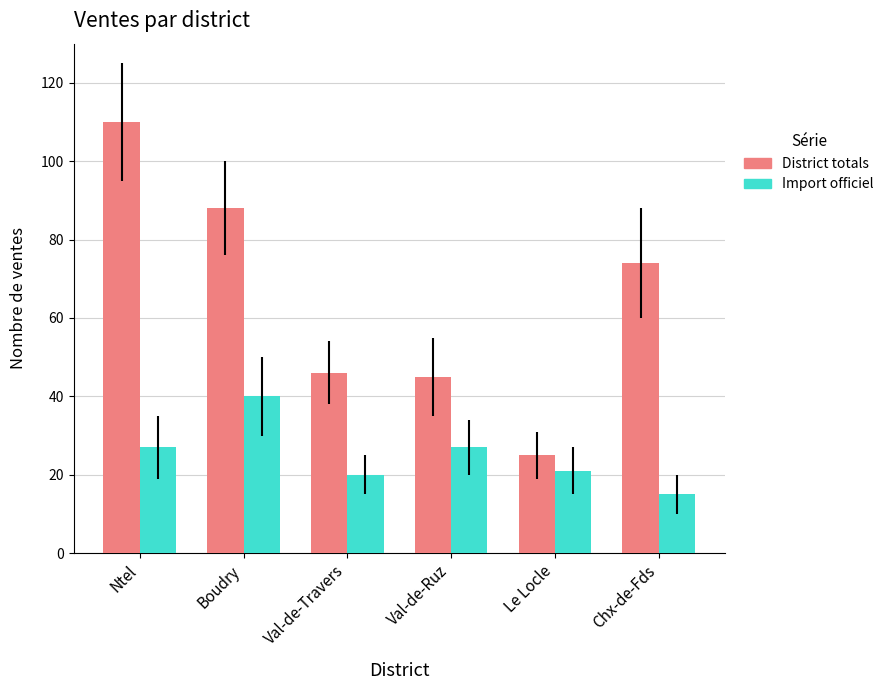

What is the difference between the highest and lowest values at Ntel?

83